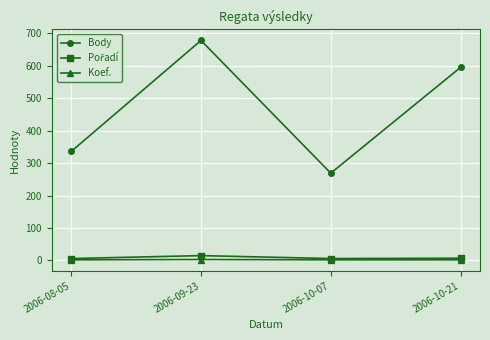

Which series has the largest total across all categories?

Body